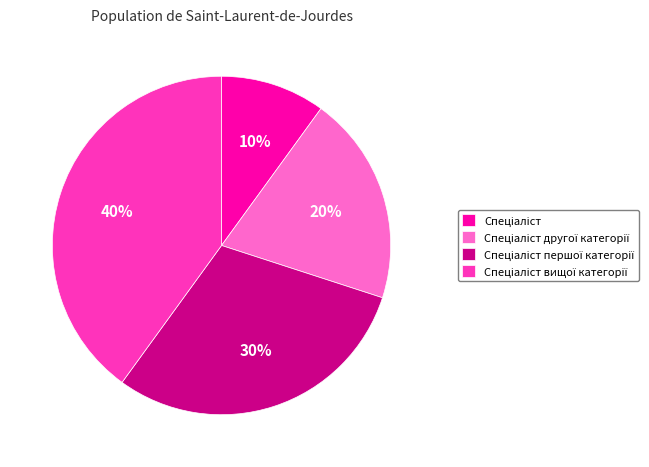

Is there a majority slice in this chart?

No